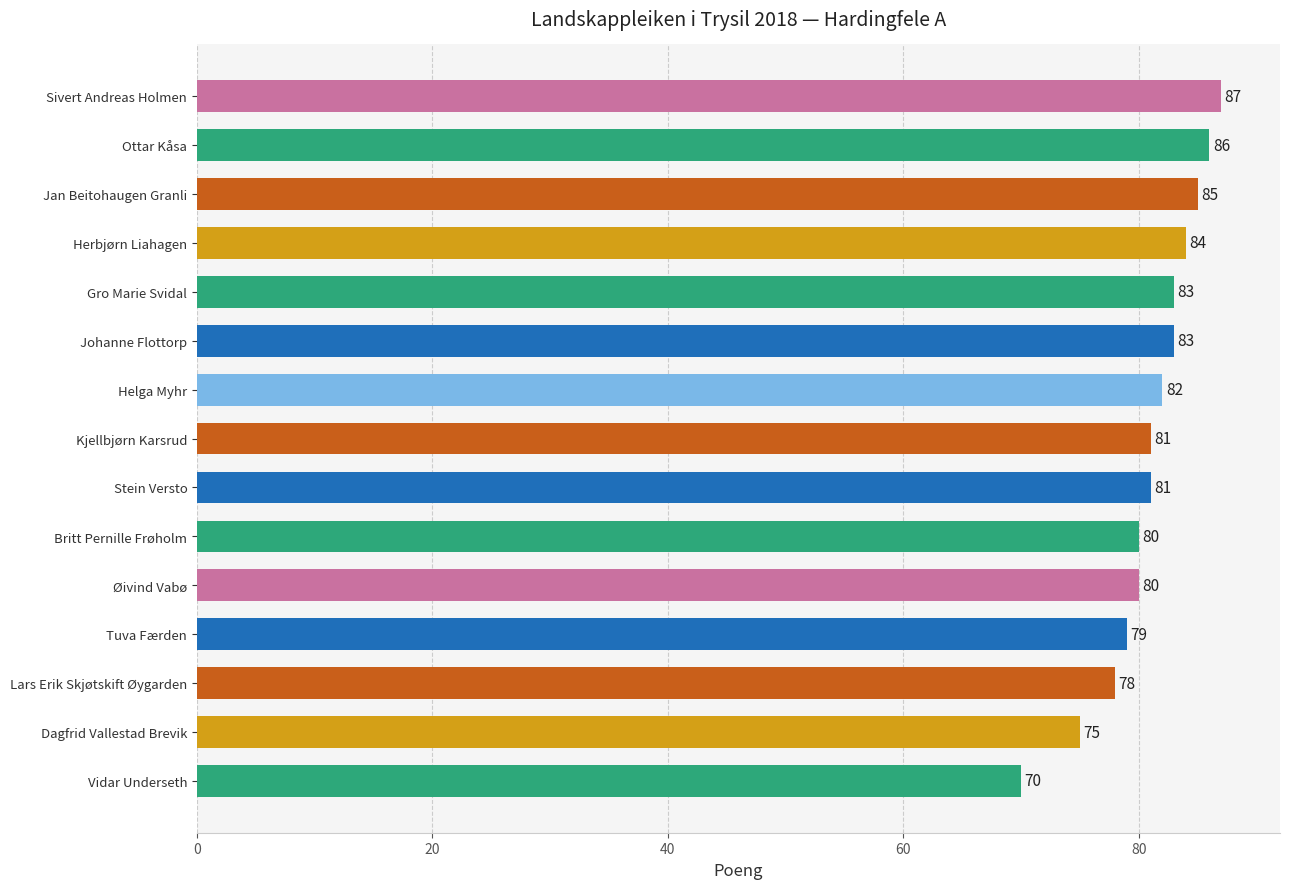

Are the bars horizontal?

Yes